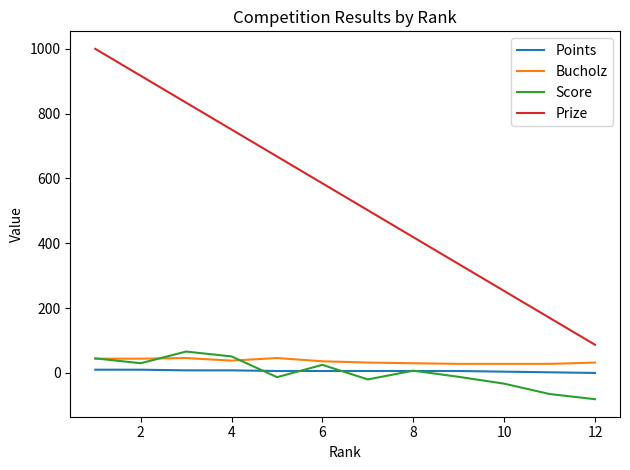

Which series has the largest range (max minus min)?

Prize